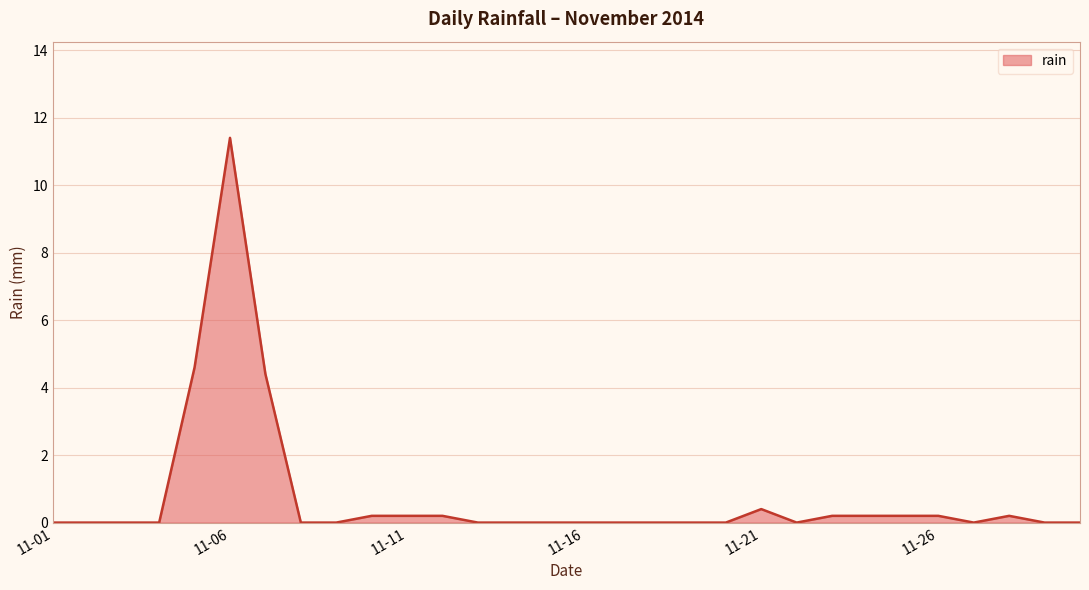

What is the difference between the maximum and minimum values?

11.4